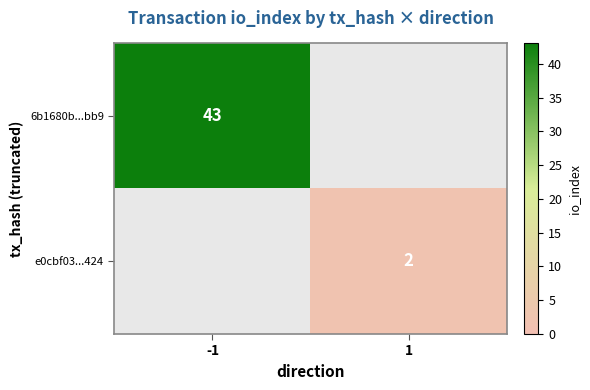

True or false: 6b1680b...bb9 has a value of 43 at -1.

True